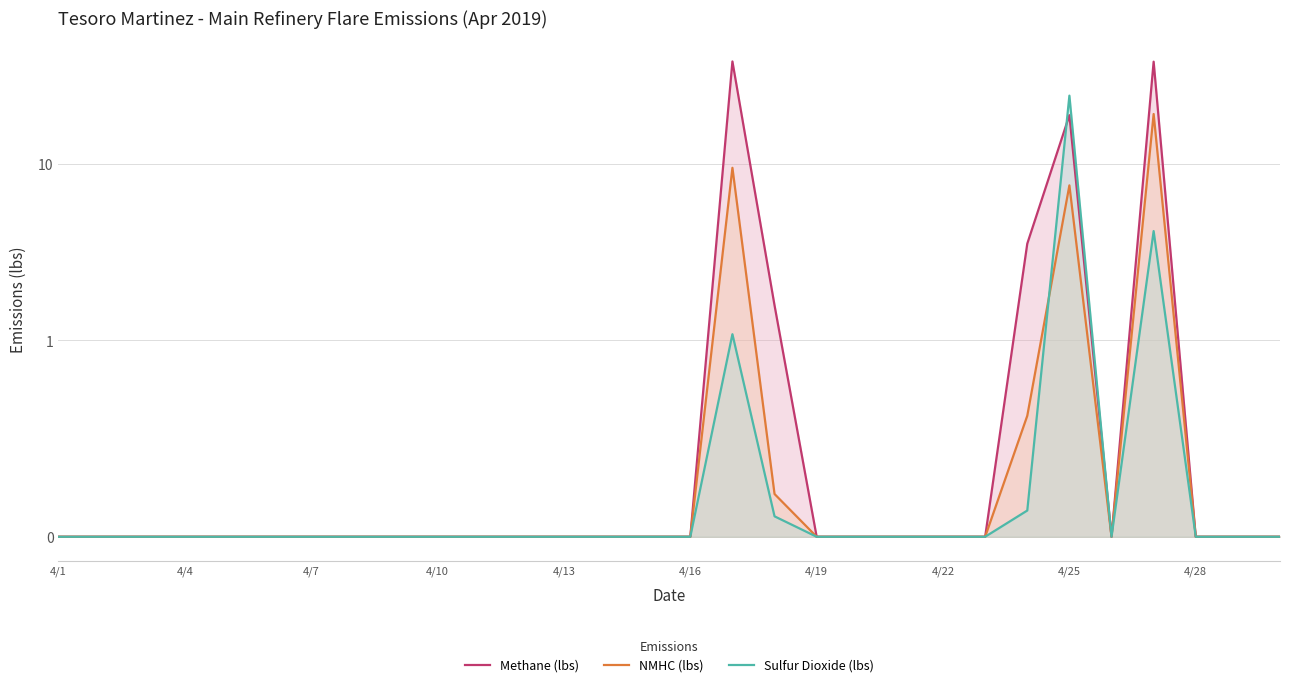

In Sulfur Dioxide (lbs), how many points are lower than both neighbors (excluding endpoints)?

1